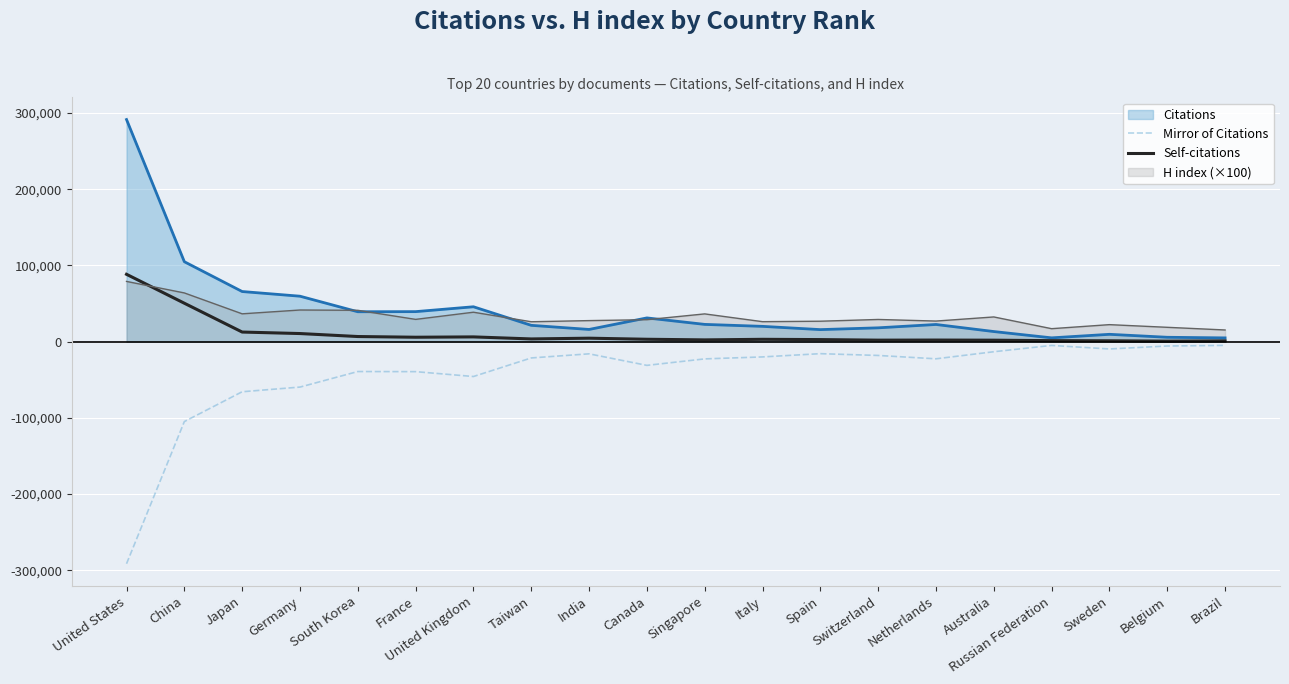

What is the highest value of the Citations series?

291369